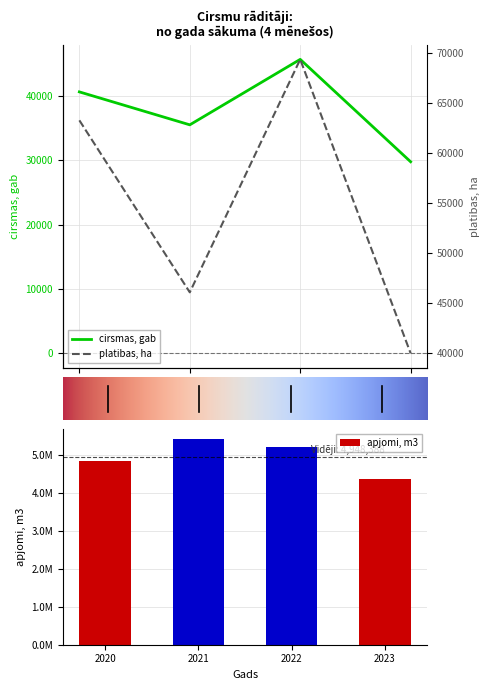

Count the platibas, ha values in the range 46079 to 69327.

3